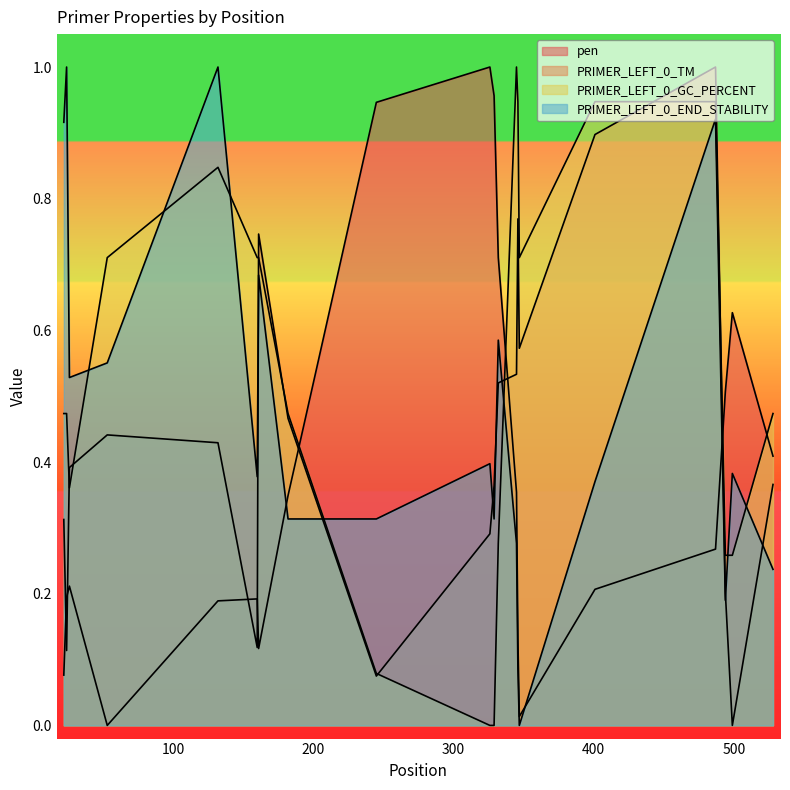

Between 347 and 487, which is larger?

487